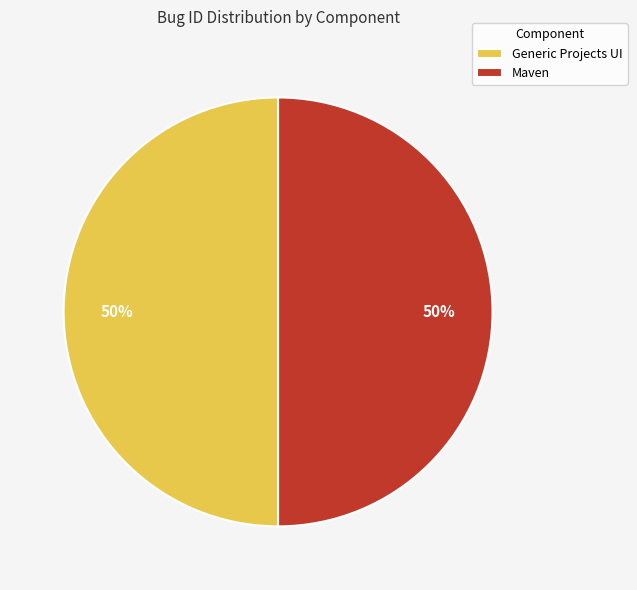

Is the sum of Maven and Generic Projects UI greater than half?

Yes